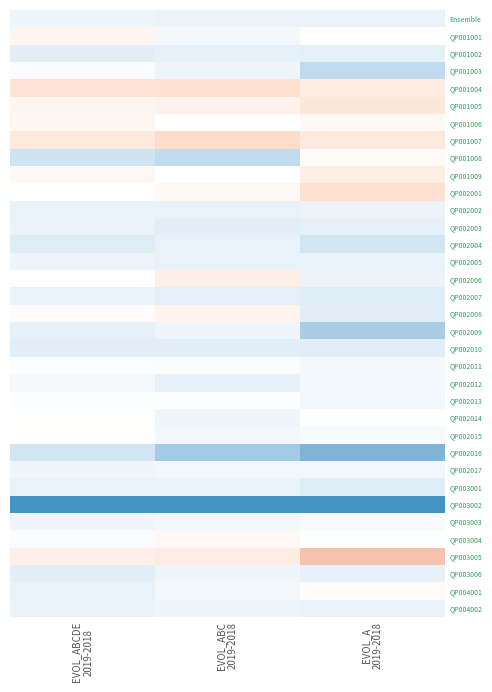

Which has a higher value, EVOL_A
2019-2018 or EVOL_ABCDE
2019-2018?

EVOL_ABCDE
2019-2018